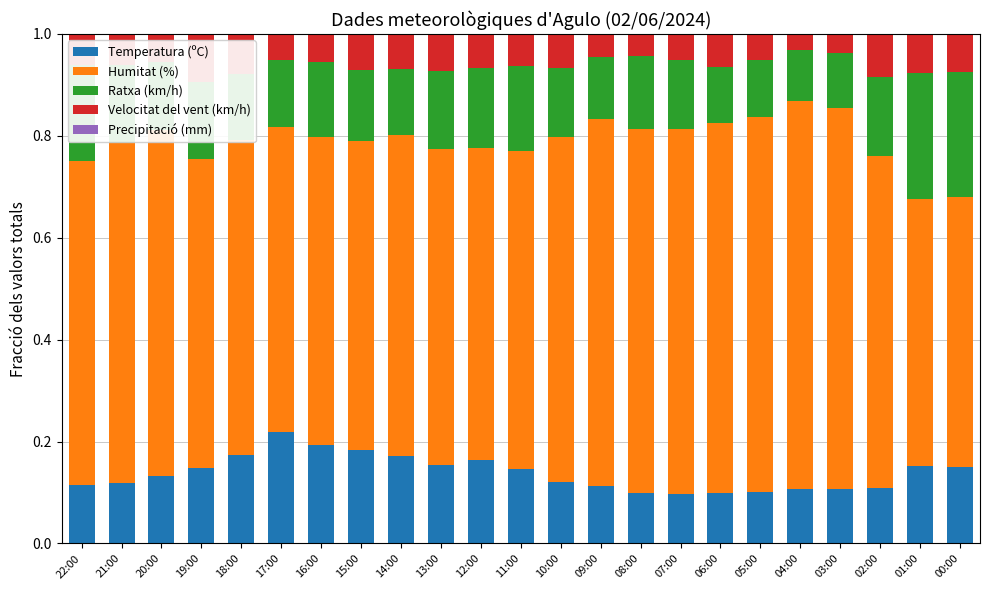

True or false: Temperatura (ºC) has a value of 0.1 at 21:00.

True